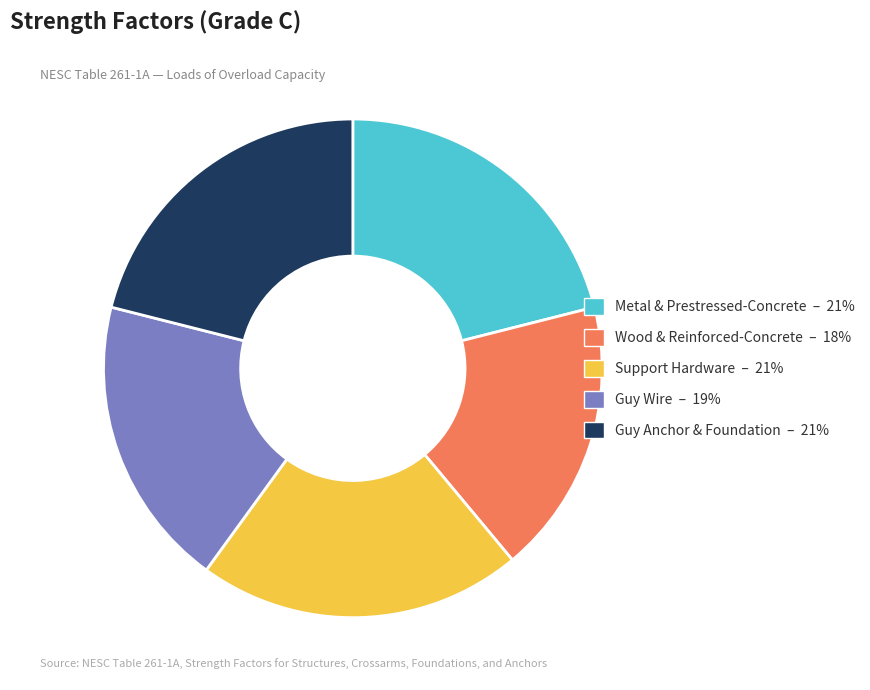

Does any single category account for the majority?

No